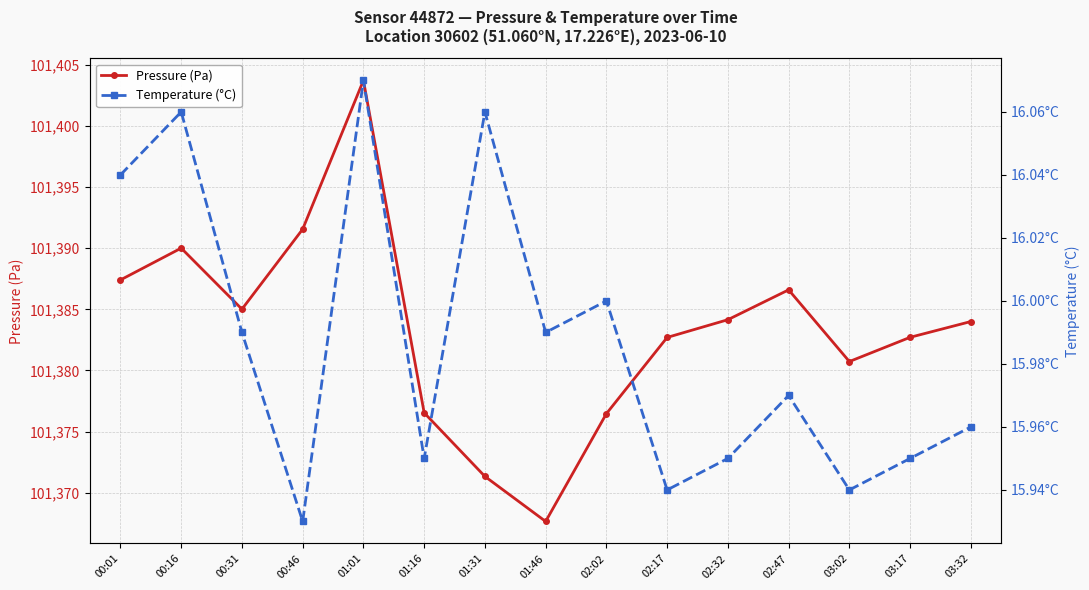

True or false: Temperature (°C) has a value of 4.8 at 00:01.

False